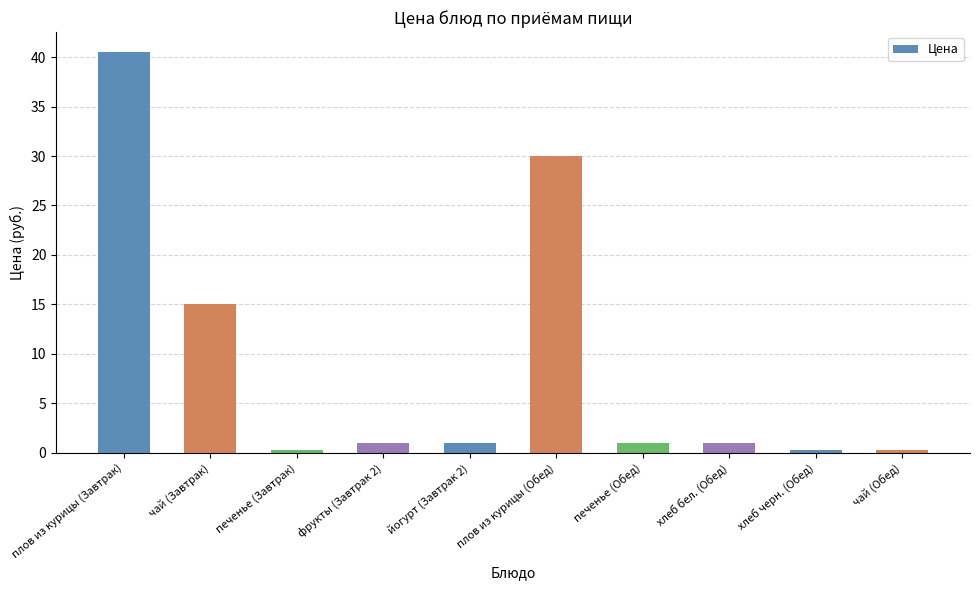

Reading right to left, list all the values displayed in this chart.

чай (Обед)=0.3	хлеб черн. (Обед)=0.3	хлеб бел. (Обед)=1.0	печенье (Обед)=1.0	плов из курицы (Обед)=30.0	йогурт (Завтрак 2)=1.0	фрукты (Завтрак 2)=1.0	печенье (Завтрак)=0.3	чай (Завтрак)=15.0	плов из курицы (Завтрак)=40.5